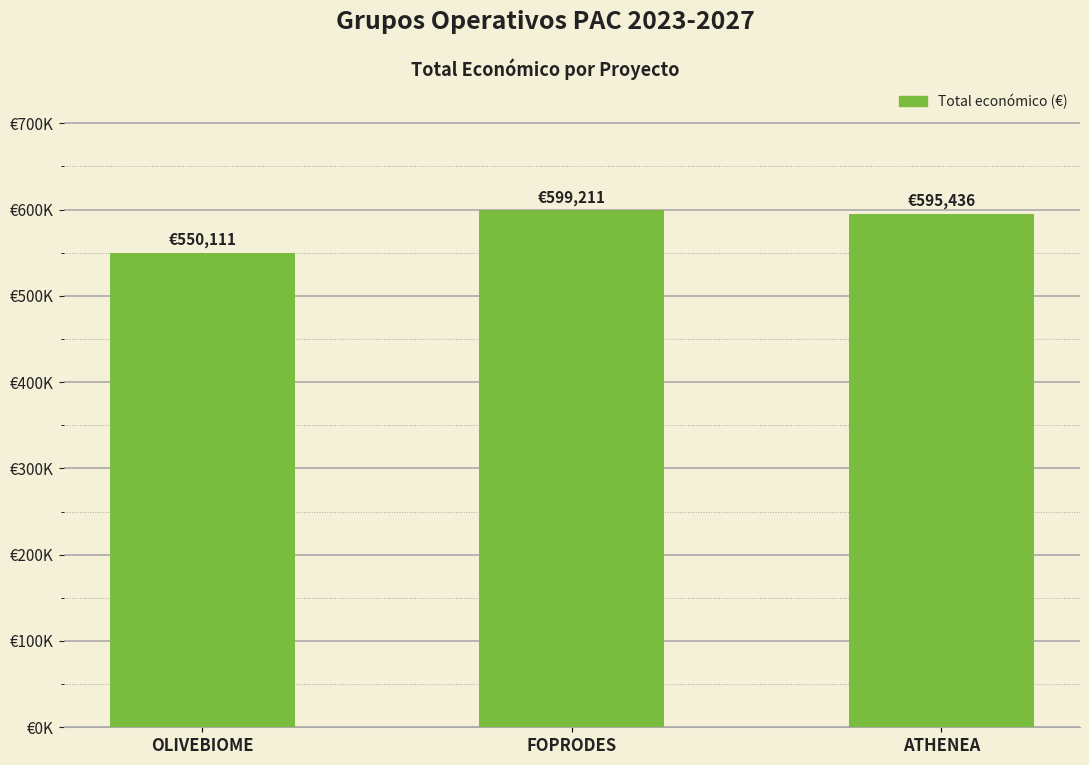

Are the bars horizontal?

No